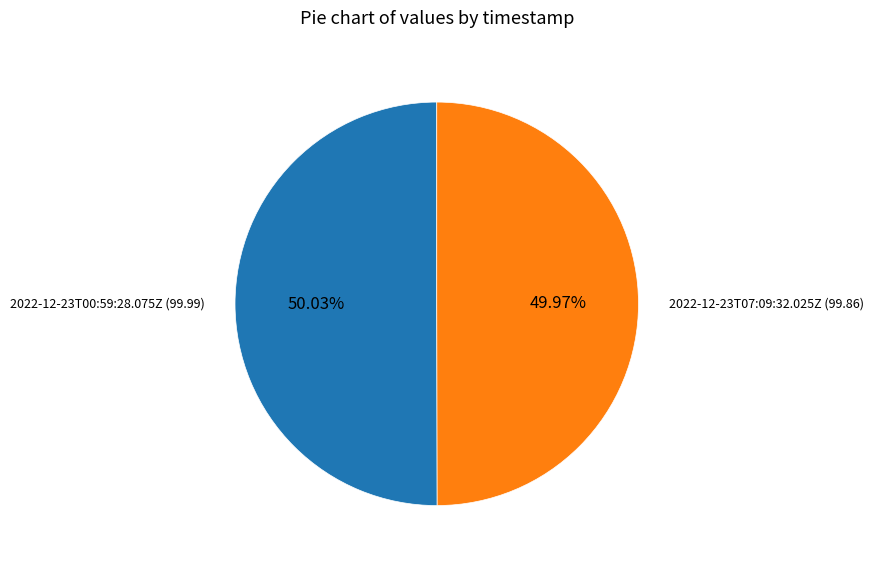

Approximately how many times larger is the value at 2022-12-23T07:09:32.025Z (99.86) compared to 2022-12-23T00:59:28.075Z (99.99)?

1.0